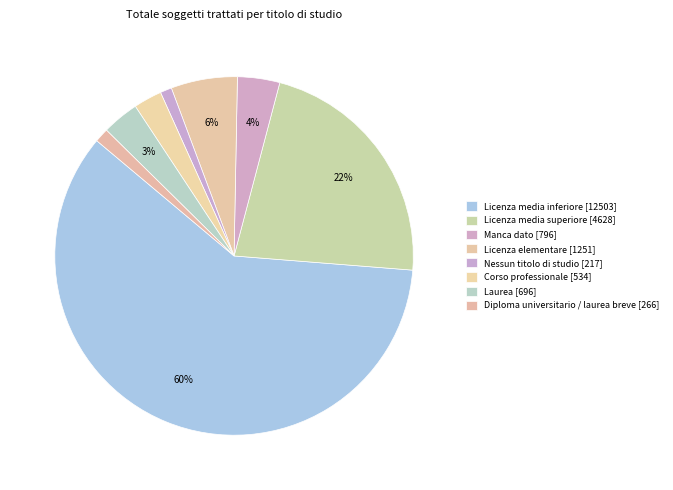

What is the ratio of the value at Nessun titolo di studio to the value at Corso professionale?

0.4